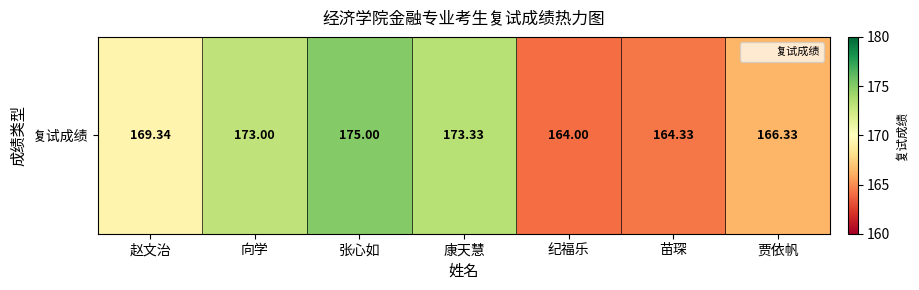

How many data points does each series have?

7